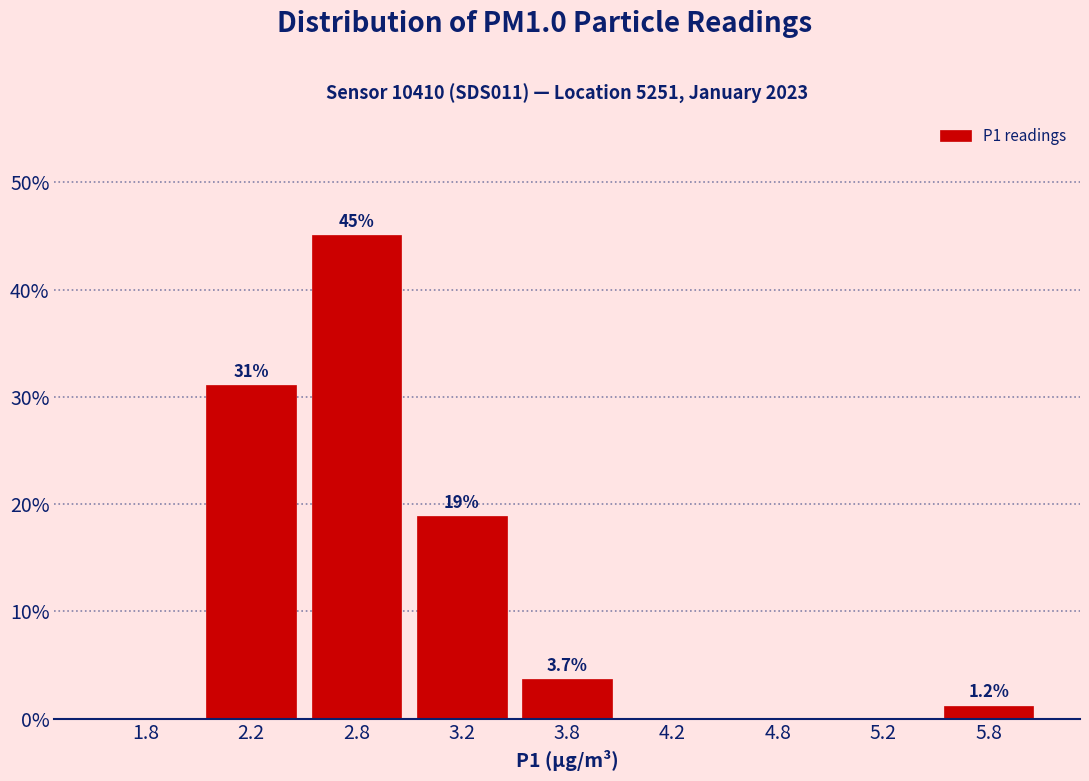

Reading left to right, what are all the values shown in this chart?

1.8=0.0	2.2=31.1	2.8=45.1	3.2=18.9	3.8=3.7	4.2=0.0	4.8=0.0	5.2=0.0	5.8=1.2